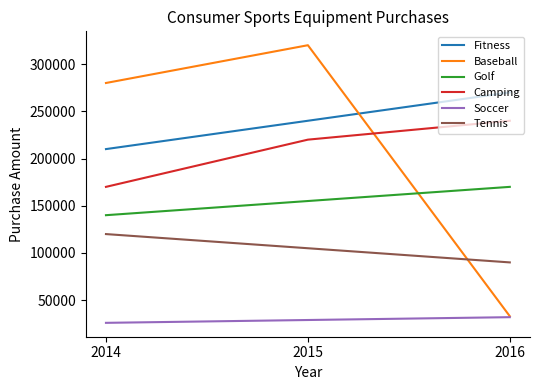

The Fitness series shows 210000 at 2014. True or false?

True